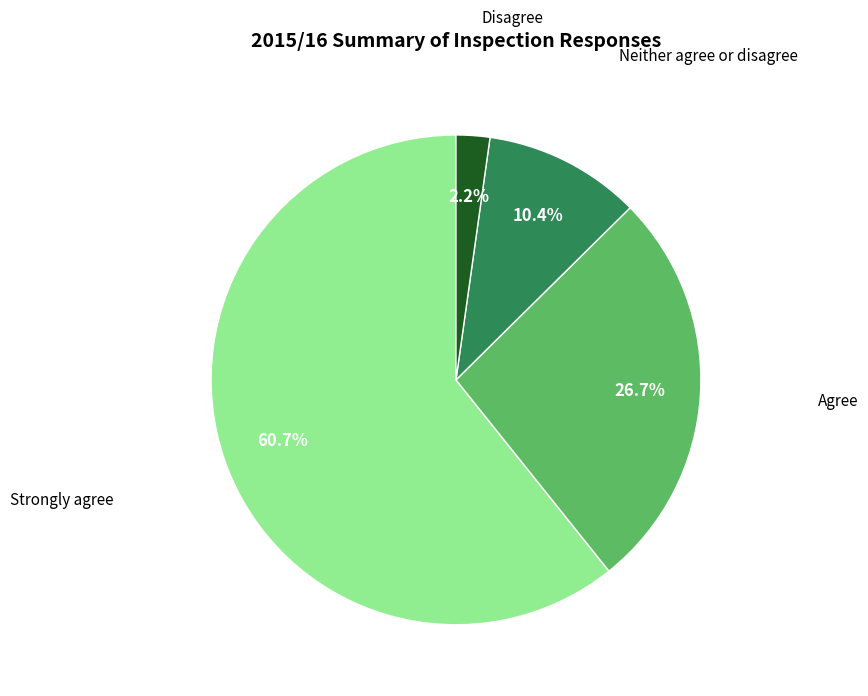

Which category has the biggest portion of the pie?

Strongly agree